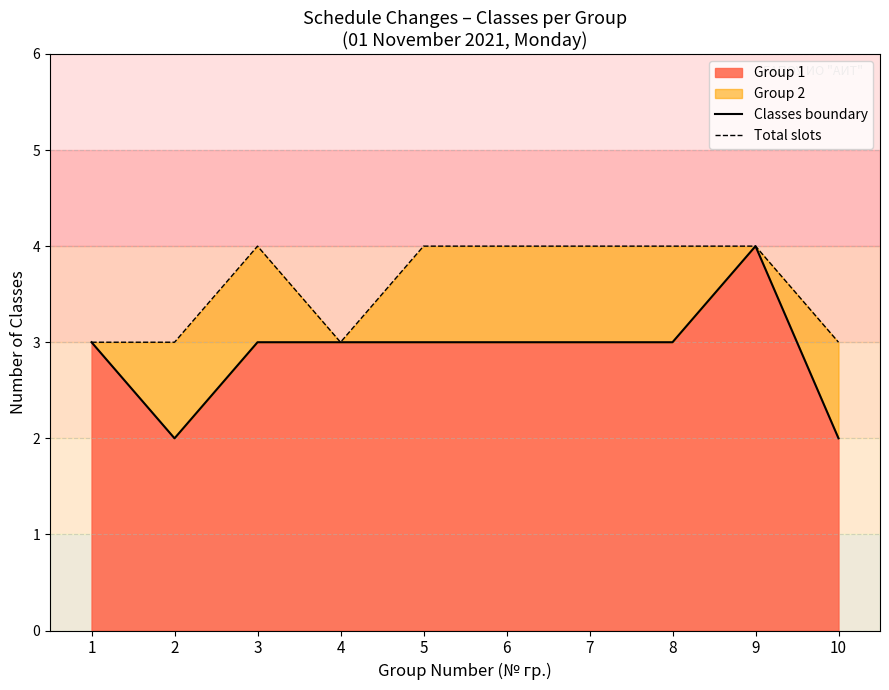

True or false: Group 1 has a value of 3 at 4.

True